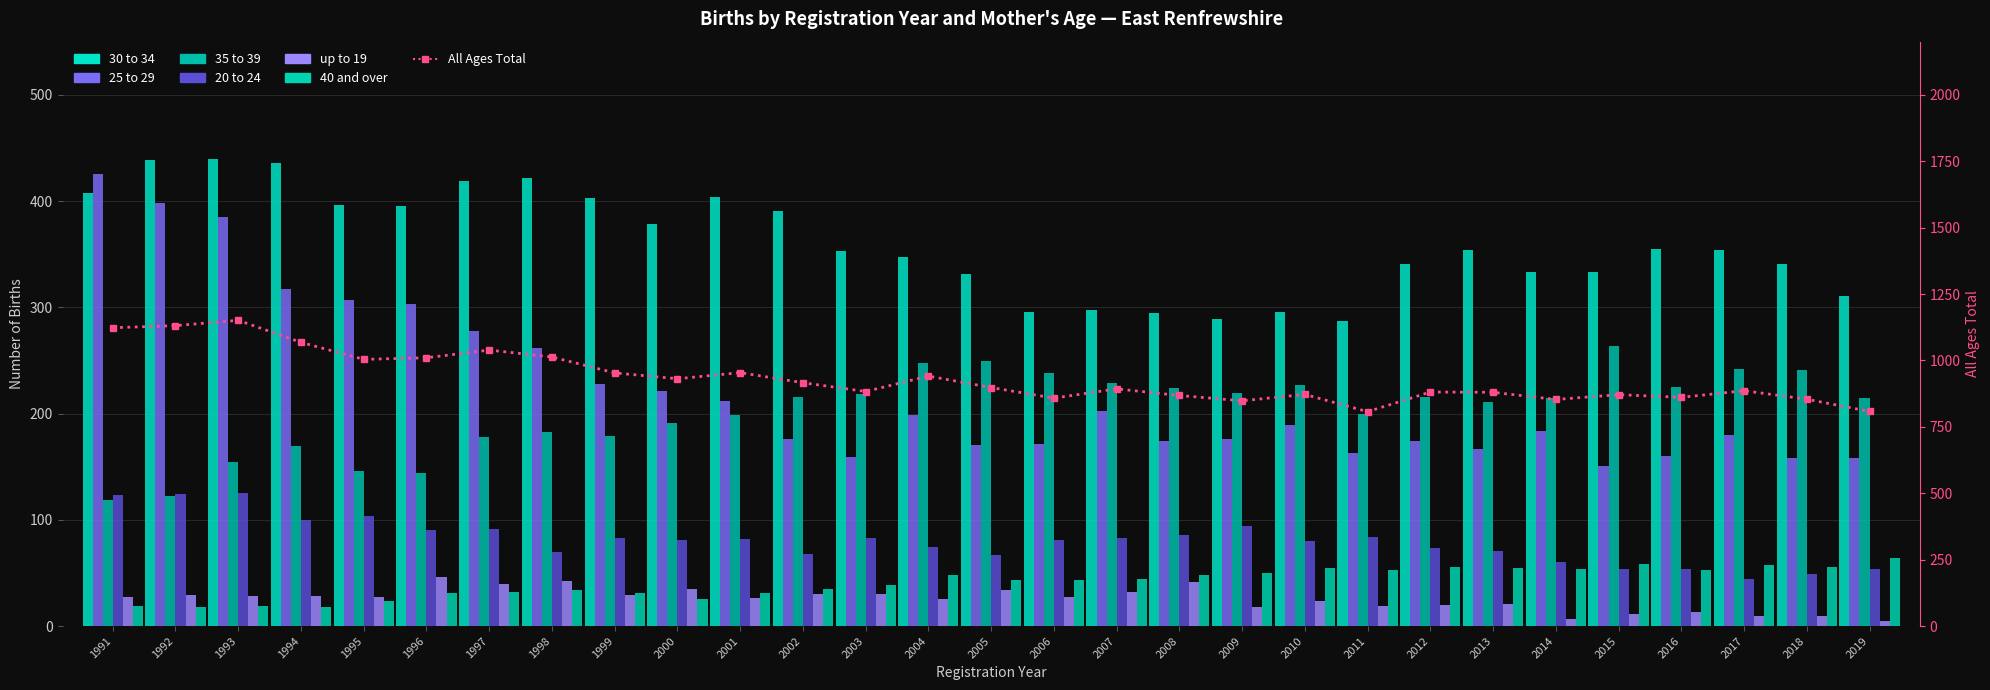

What is the total value across all series at 1992?

1130